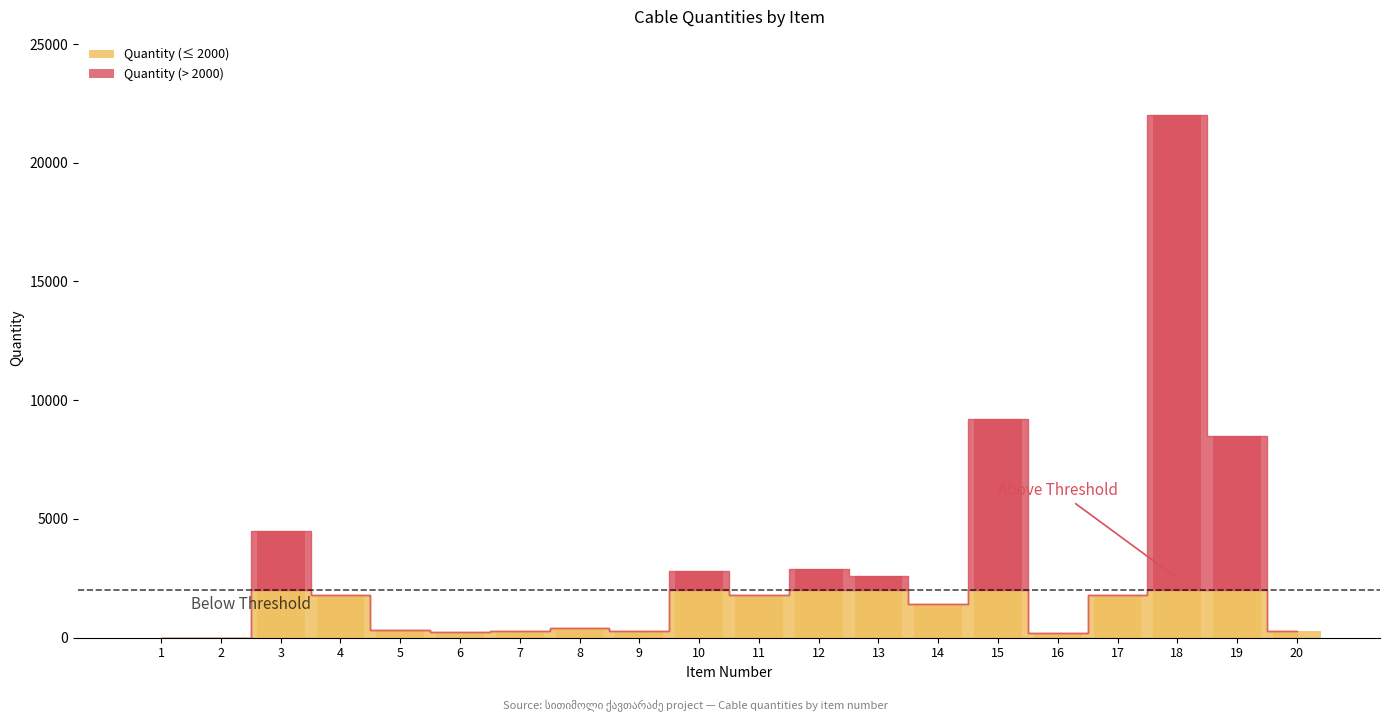

What is the difference between the maximum and second lowest values?

20000